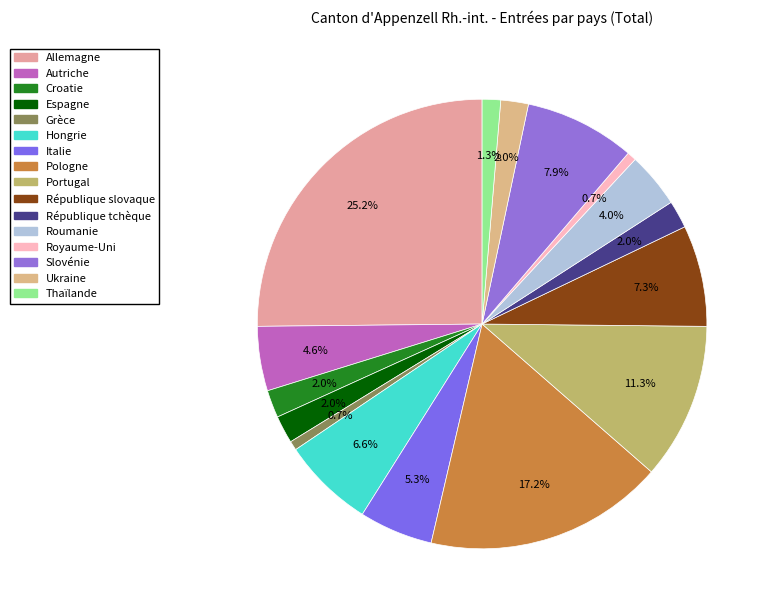

To the nearest percent, what portion does Grèce represent?

1%